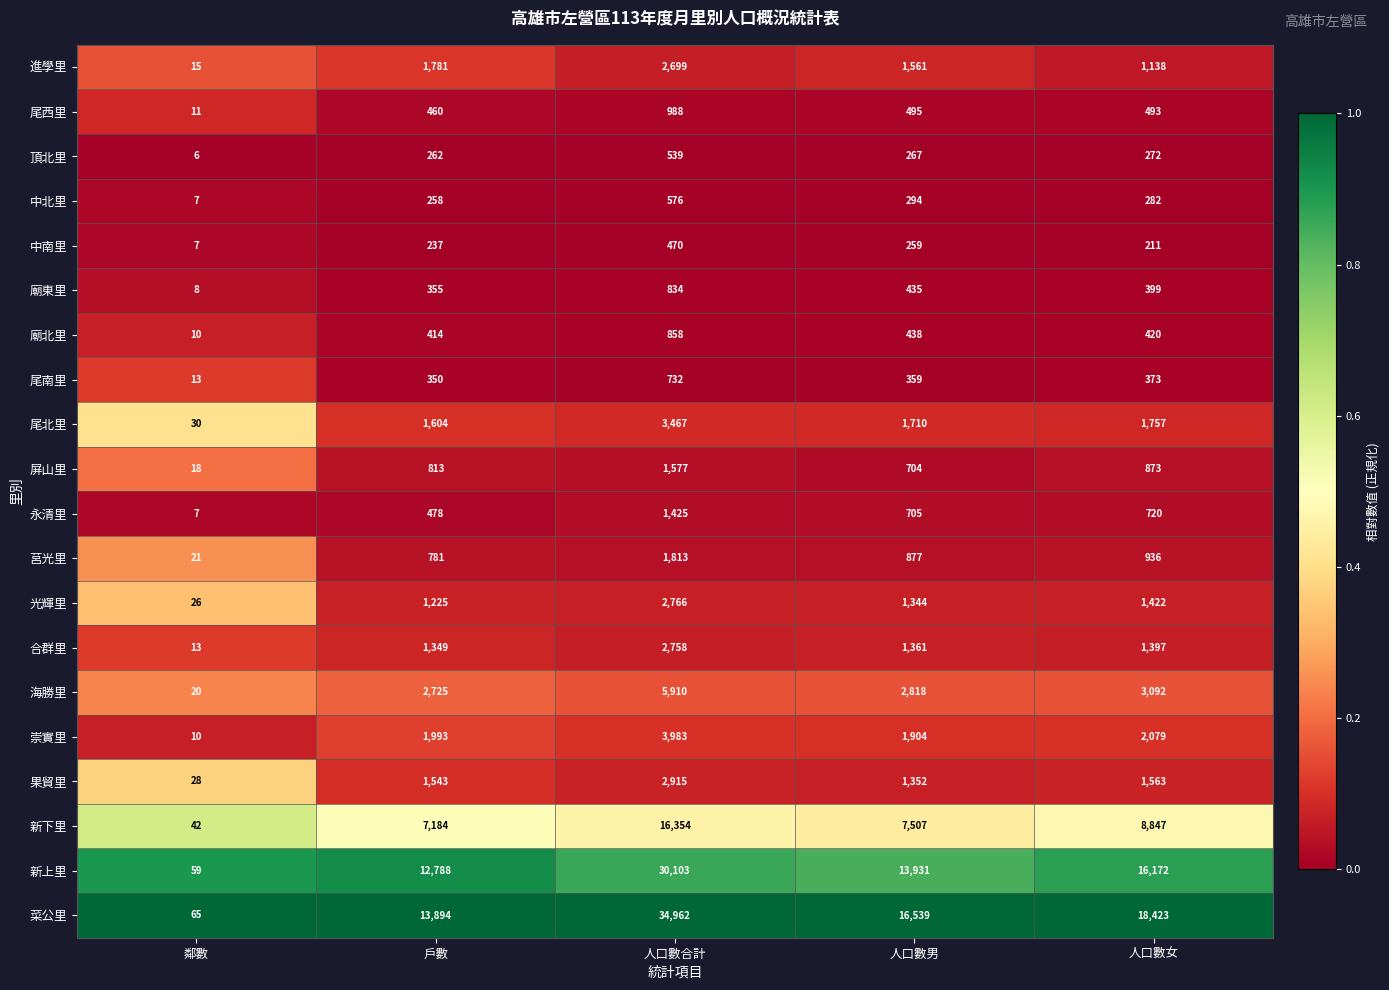

At which category does the chart reach its peak across all series?

人口數合計